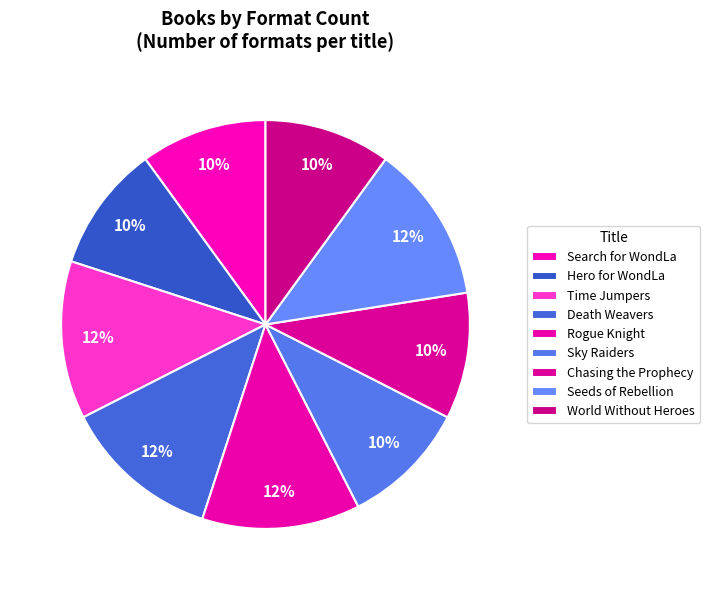

Is there a majority slice in this chart?

No